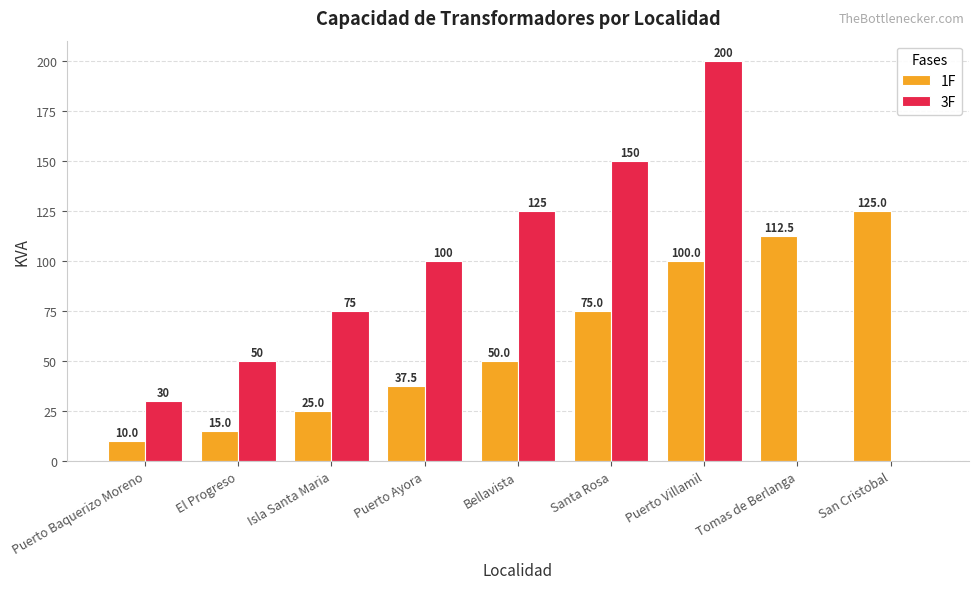

Which series has the largest total across all categories?

3F